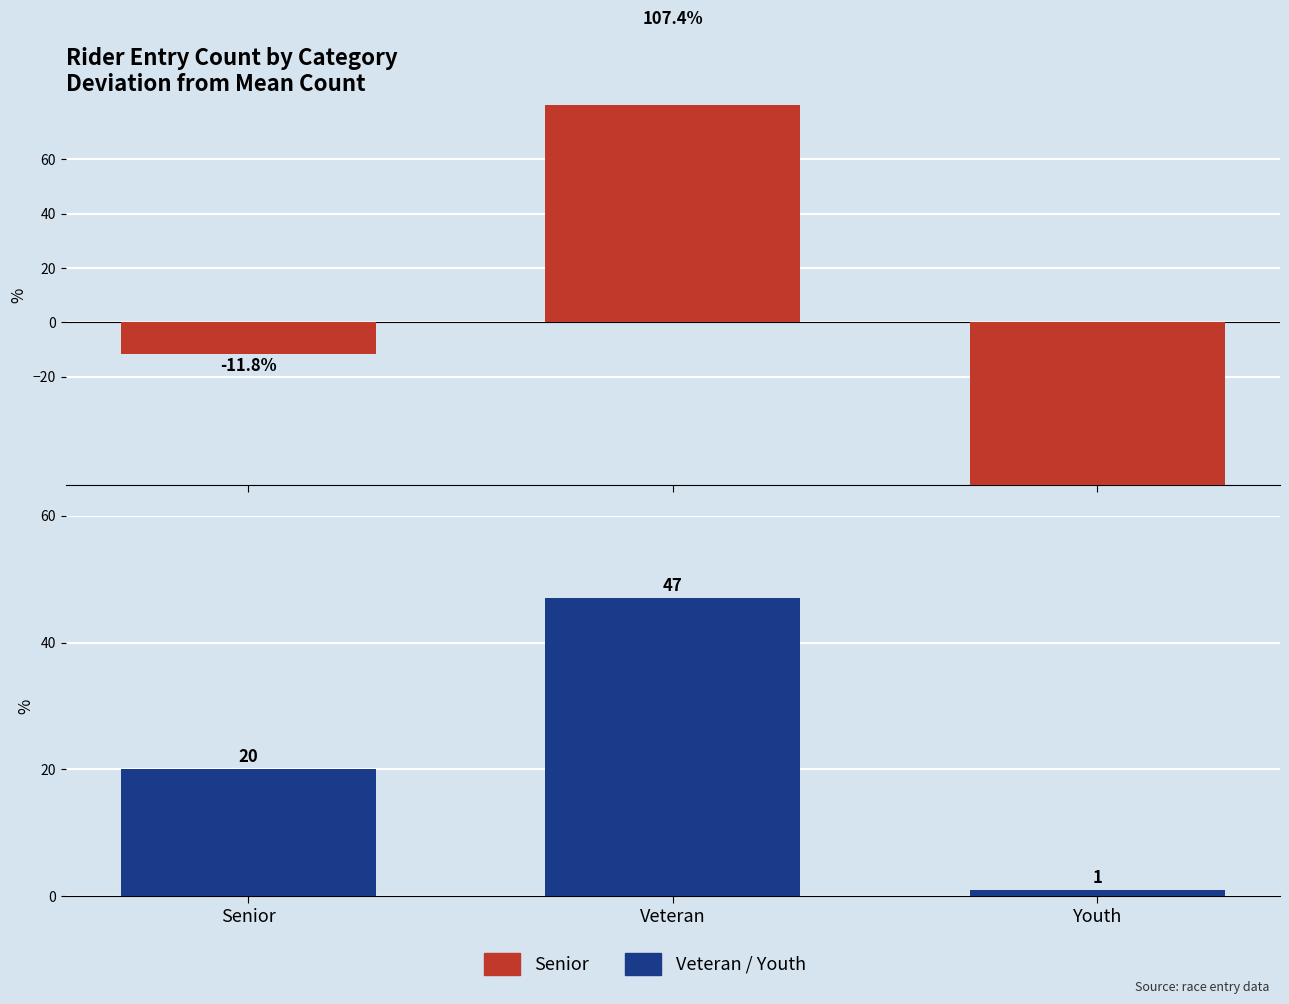

At which category is the sum across all series the highest?

Veteran